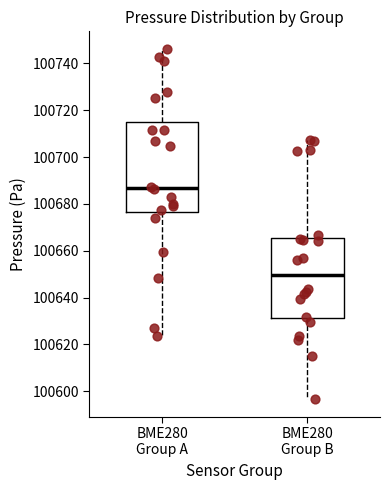

Where does the upper whisker of the box for BME280 Group A end on the y-axis? The values are not printed on the chart, so give them approximately, as read against the axis.

100746